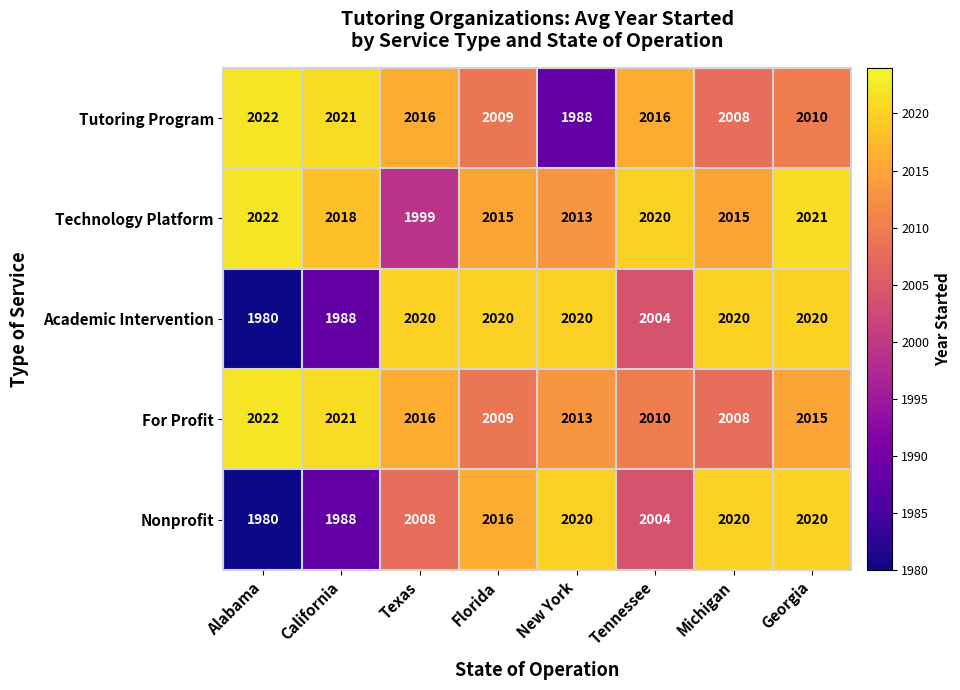

What is the difference between the maximum and minimum values in the Academic Intervention series?

40